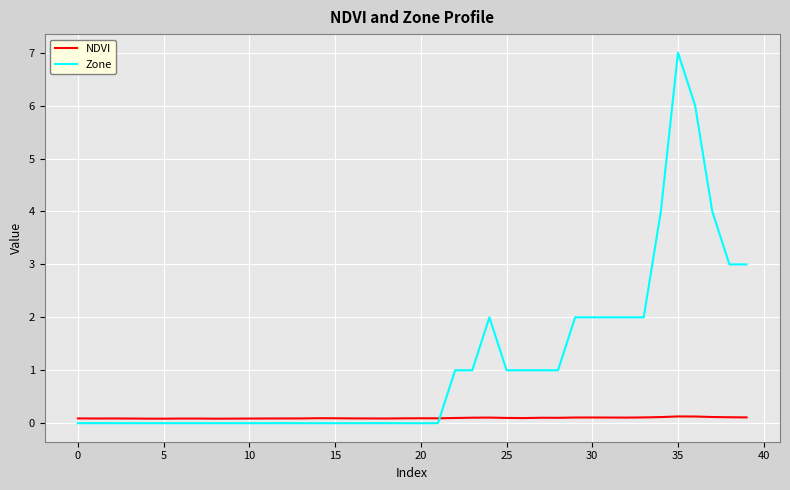

Which series has the widest spread of values?

Zone